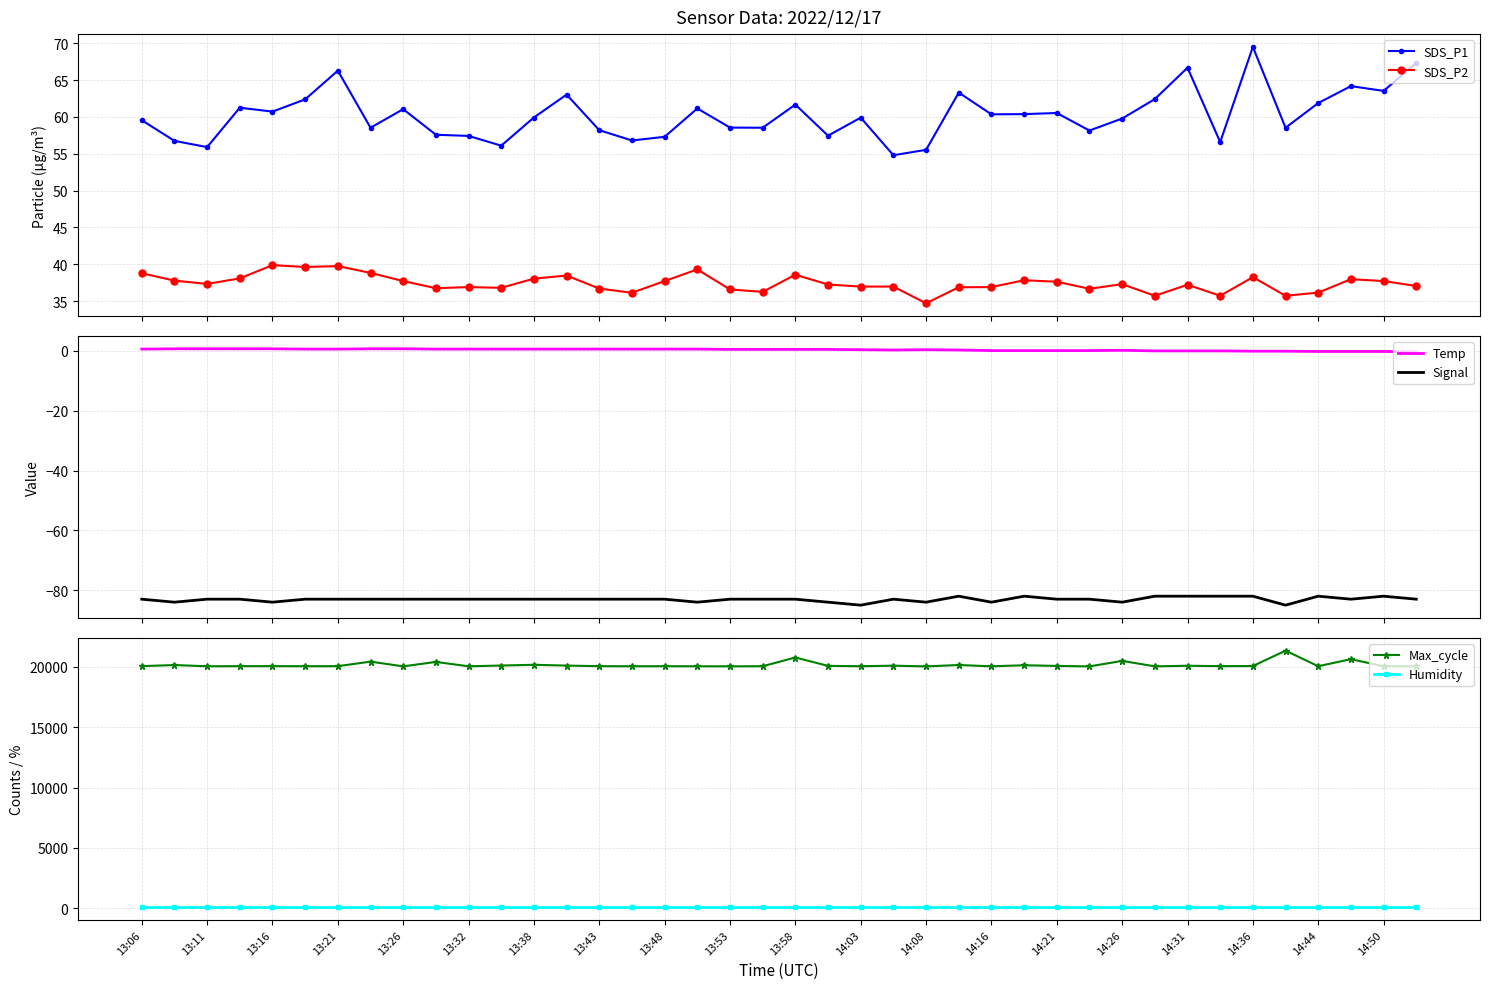

Which category has the highest value in the Humidity series?

13:06